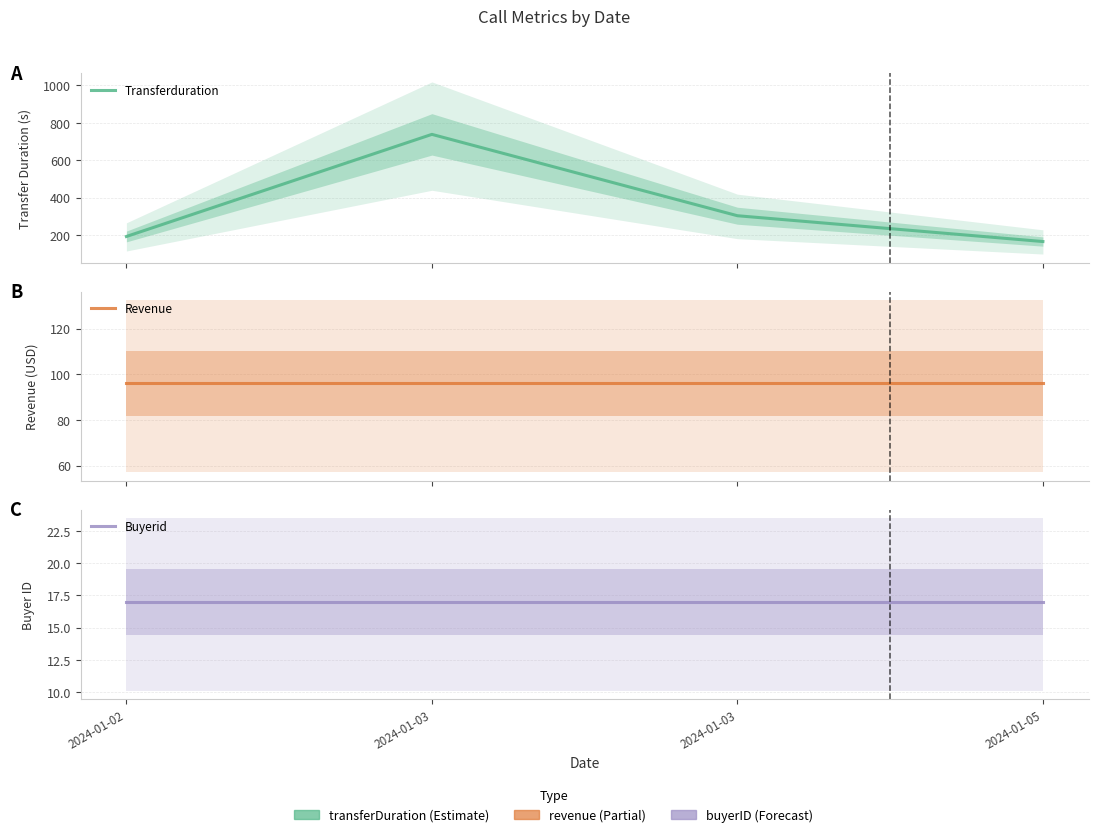

True or false: Buyerid has a value of 17 at 2024-01-03.

True